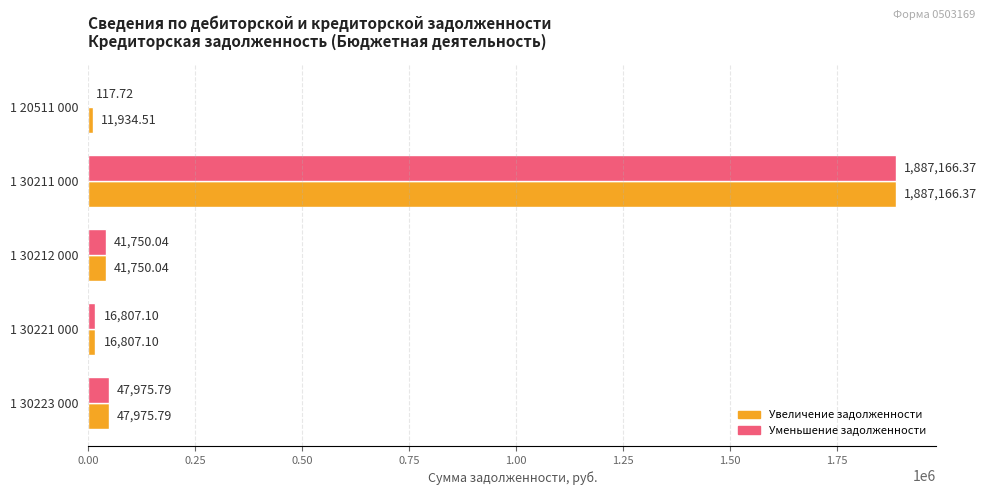

Which series has the largest total across all categories?

Увеличение задолженности